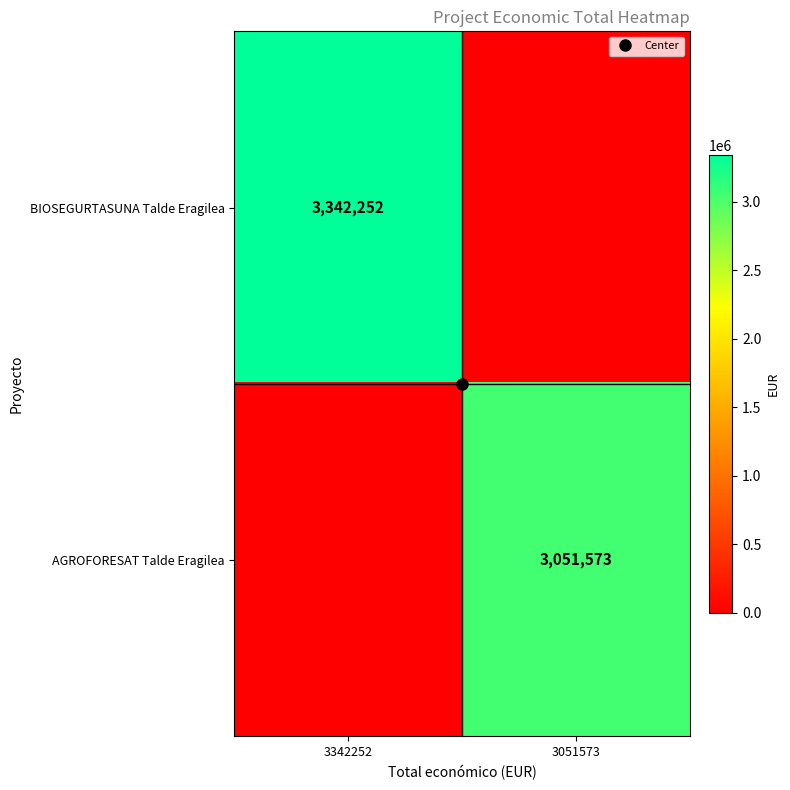

Which series has the largest total across all categories?

BIOSEGURTASUNA Talde Eragilea